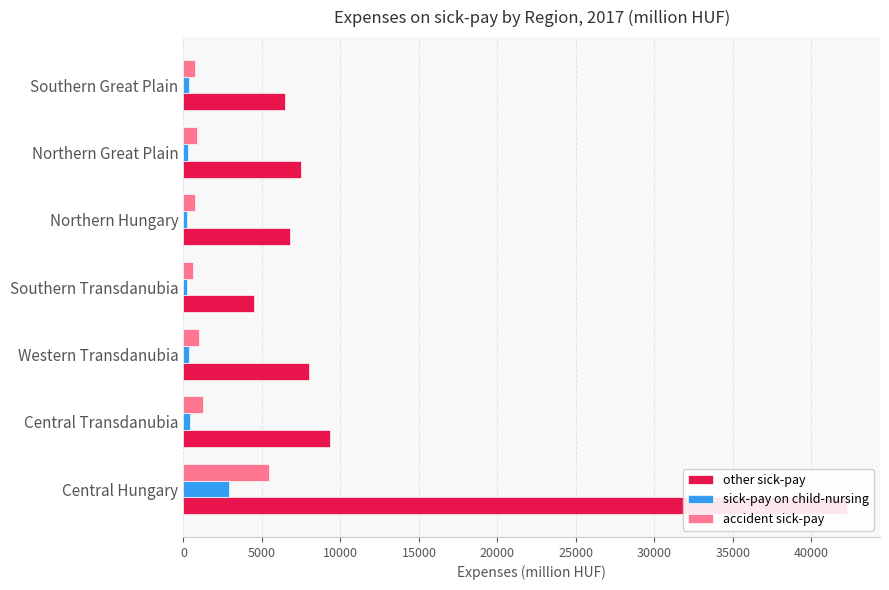

What are all the series names shown in the legend?

other sick-pay, sick-pay on child-nursing, accident sick-pay